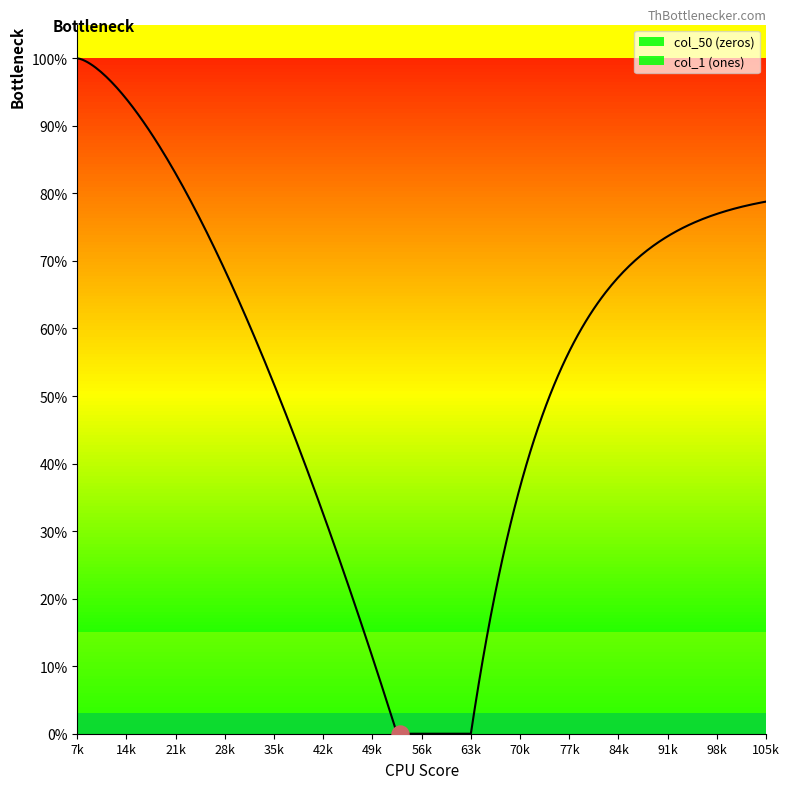

Which series has the largest total across all categories?

col_1